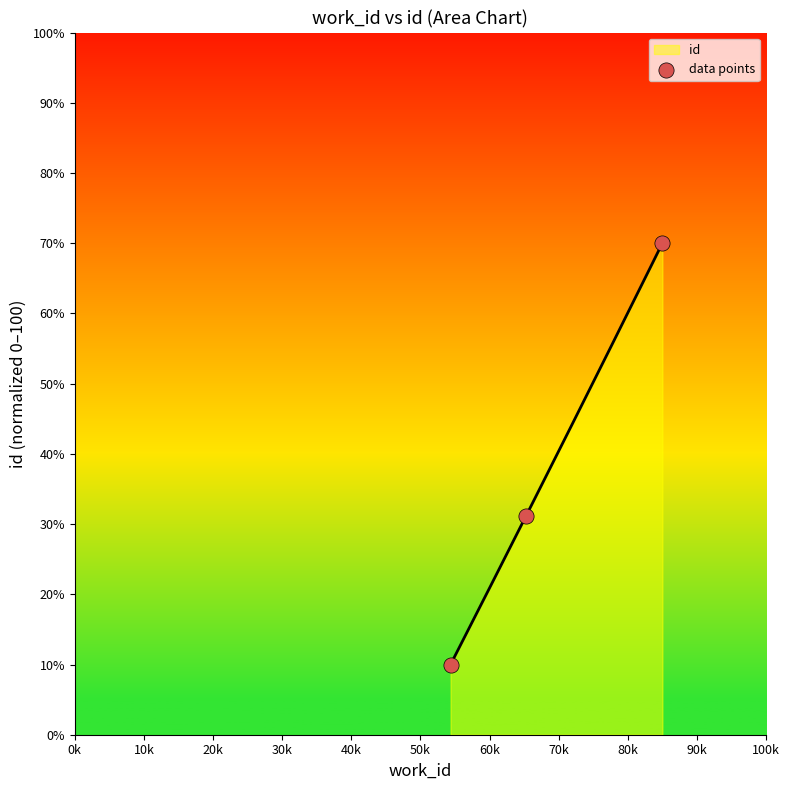

What is the minimum value for id?

10.0